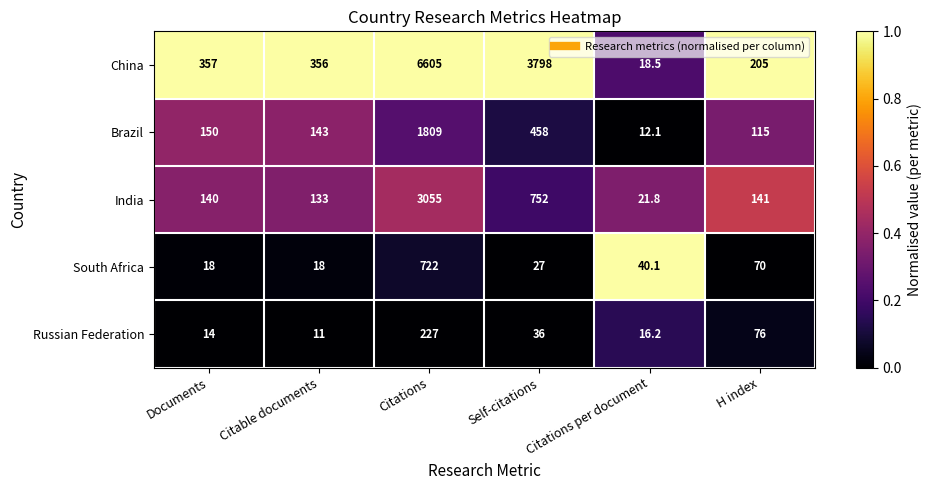

List the series in order of their peak value, lowest first.

Russian Federation, South Africa, Brazil, India, China